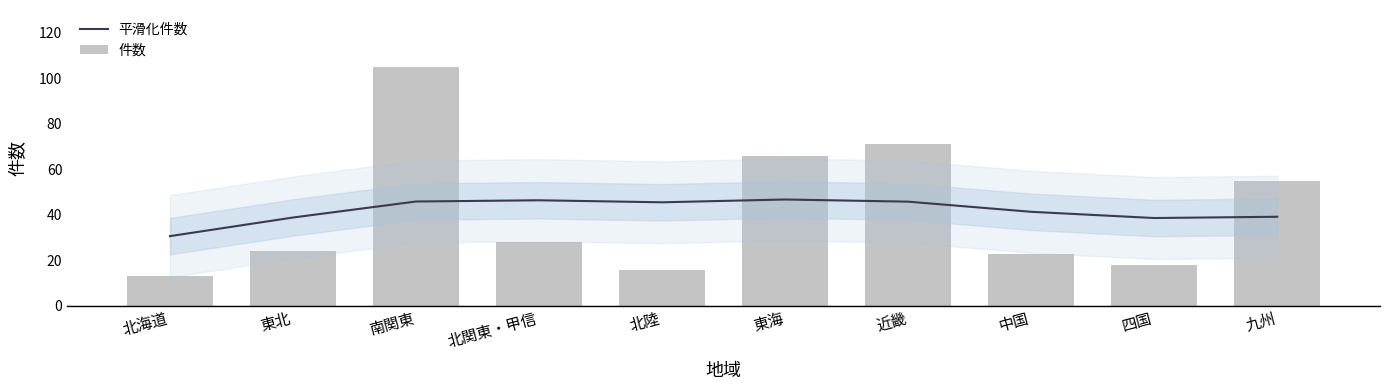

What is the label of the 6th bar from the left?

東海